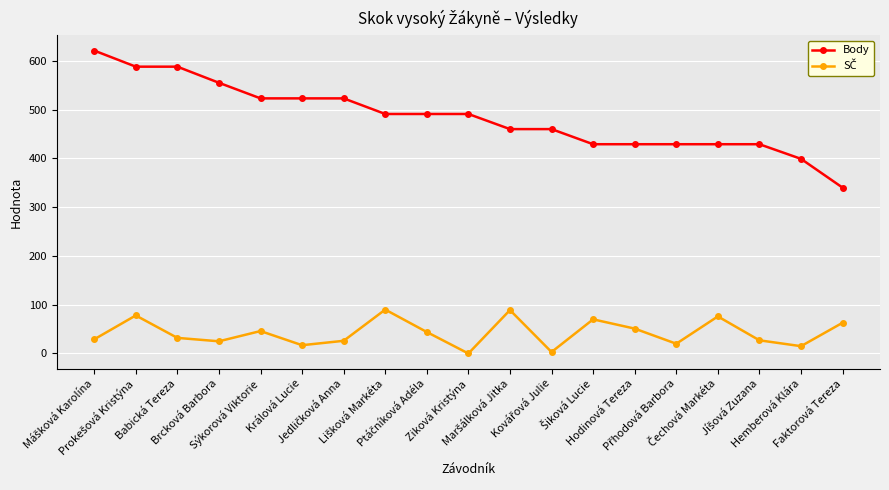

Which series has the largest total across all categories?

Body